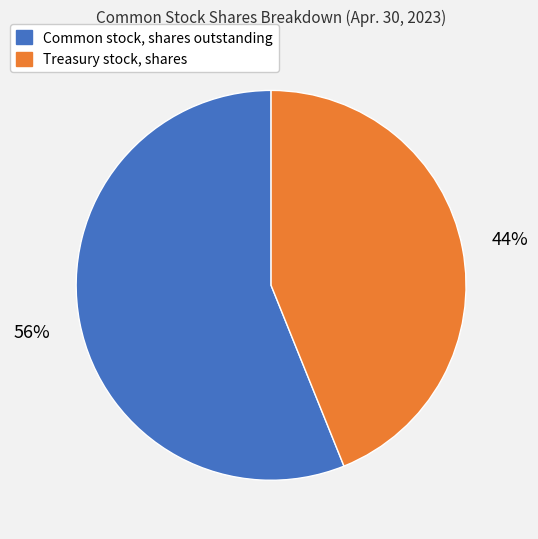

Which slice is the largest?

Common stock, shares outstanding